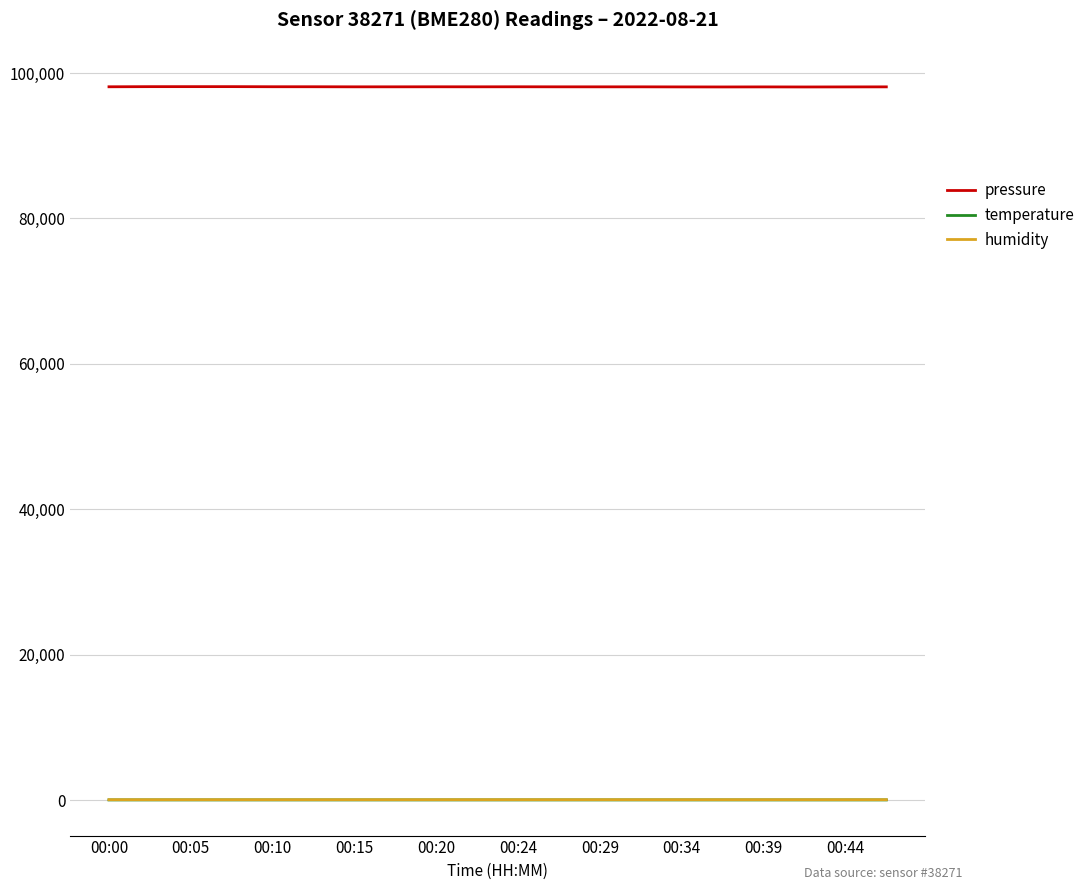

What is the maximum value shown in the chart?

98125.1